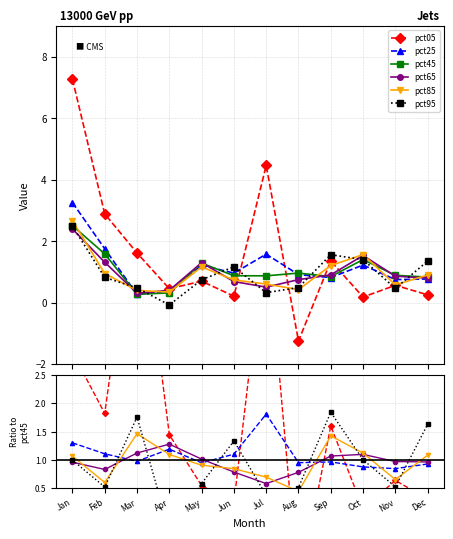

What is the minimum value shown in the chart?

-1.3